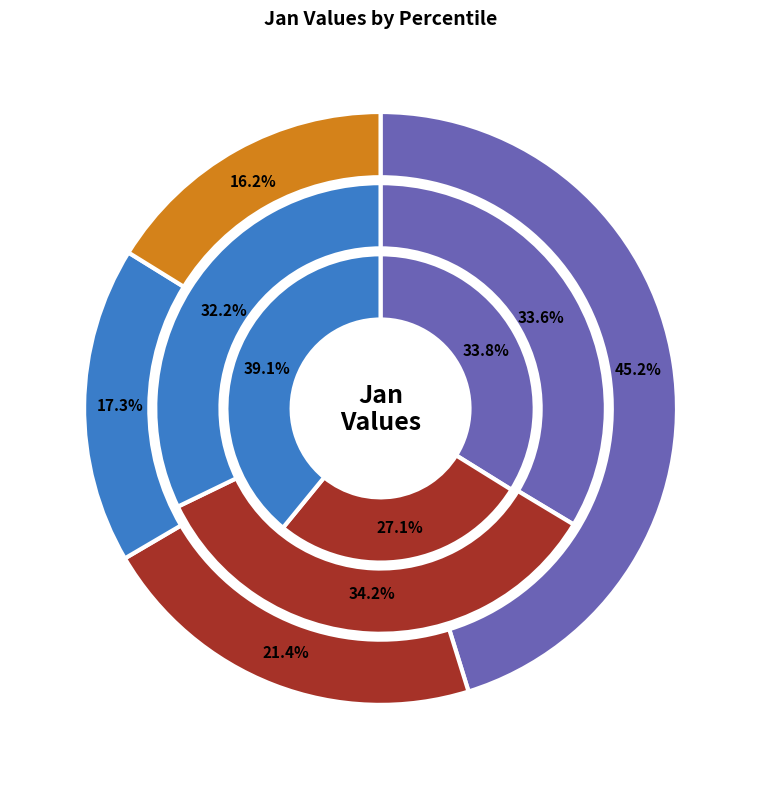

Rank the categories by value from highest to lowest.

pct05, pct15, pct55, pct45, pct25, pct95, pct65, pct35, pct75, pct85